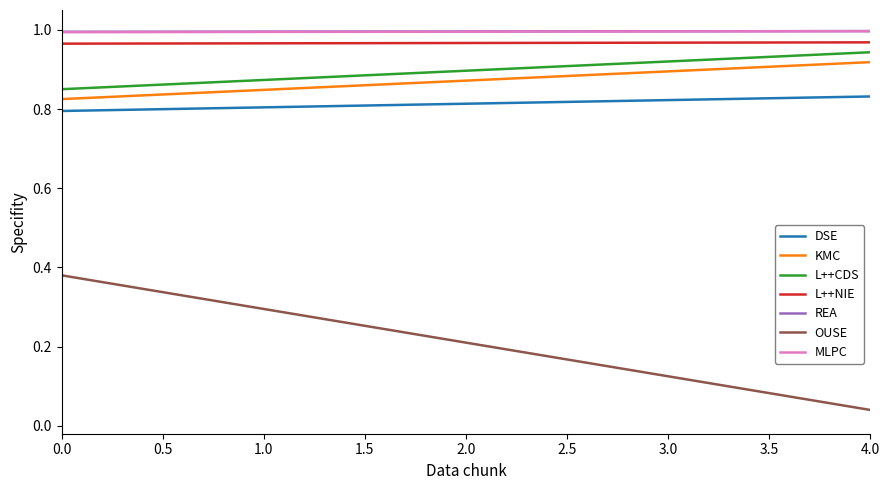

True or false: REA and KMC intersect in this chart.

False